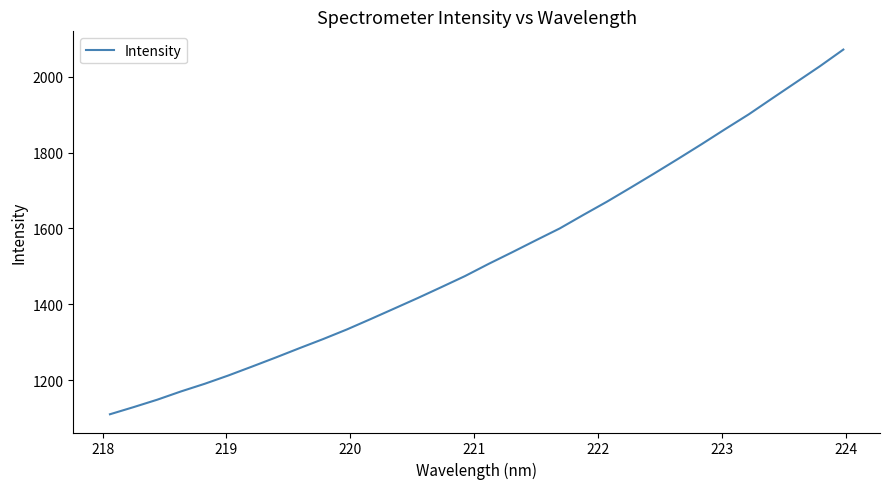

Is this an area chart (filled region under the line)?

No